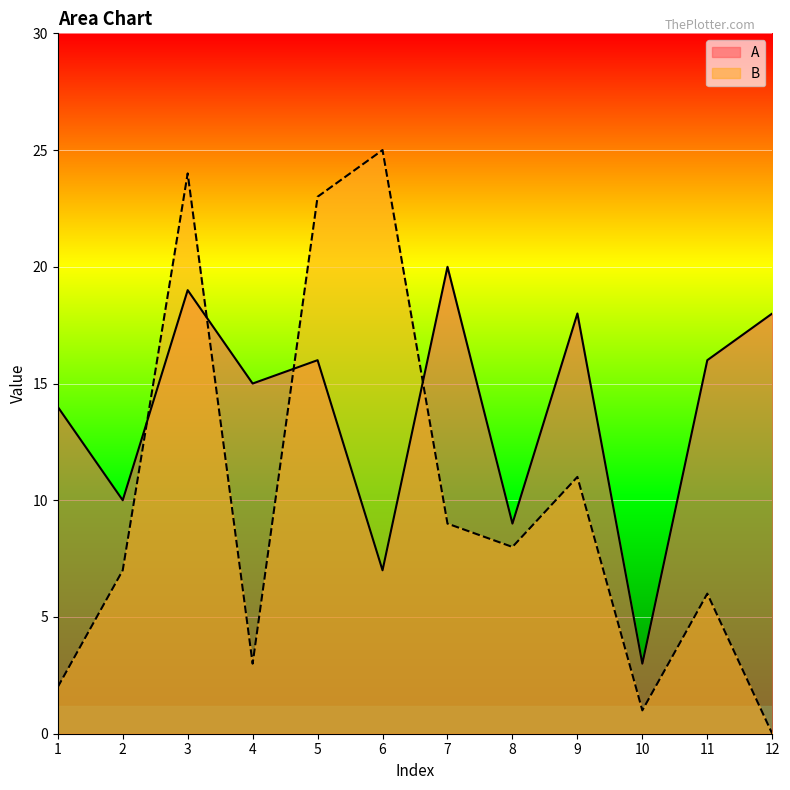

What is the difference between the maximum and second lowest values in the A series?

13